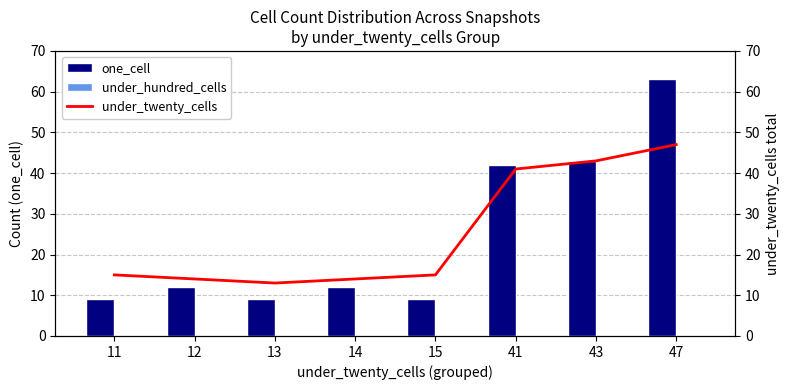

At which category is the sum across all series the highest?

47